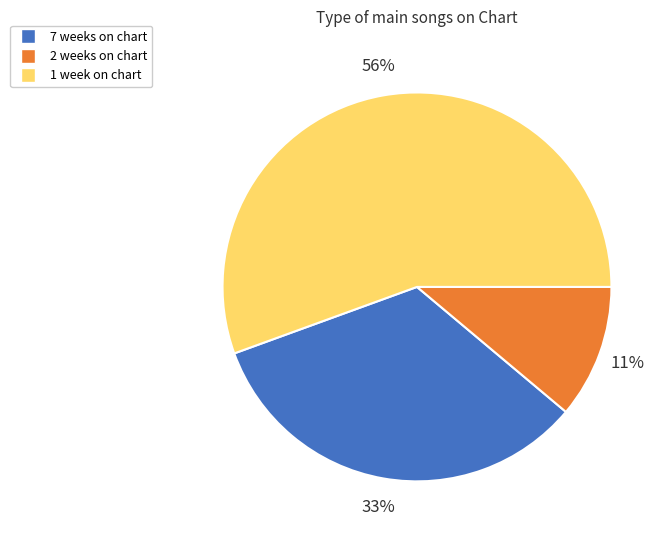

Is there any slice that represents more than half of the pie?

Yes